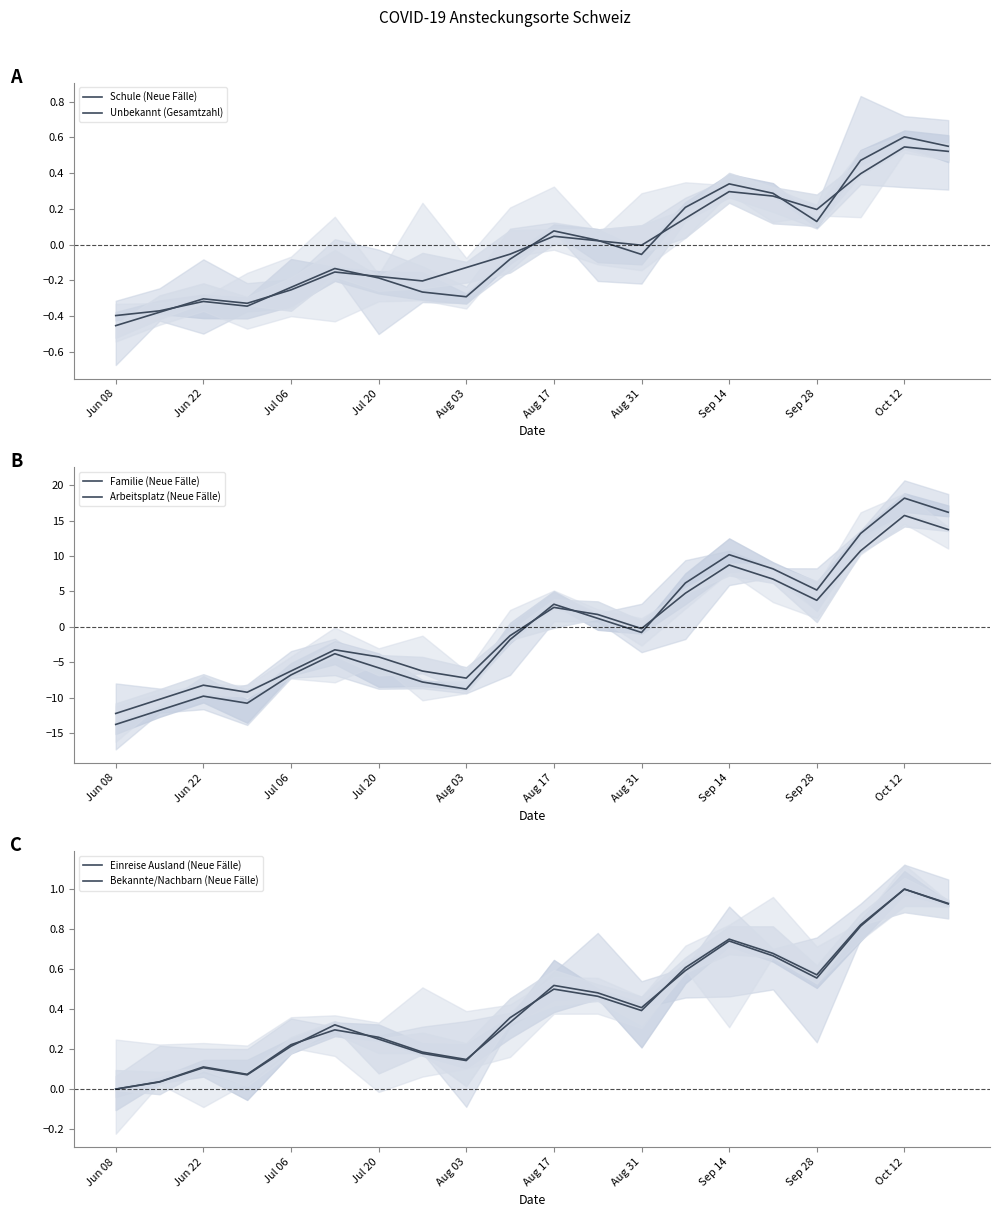

Does the chart display data point markers on the line(s)?

No